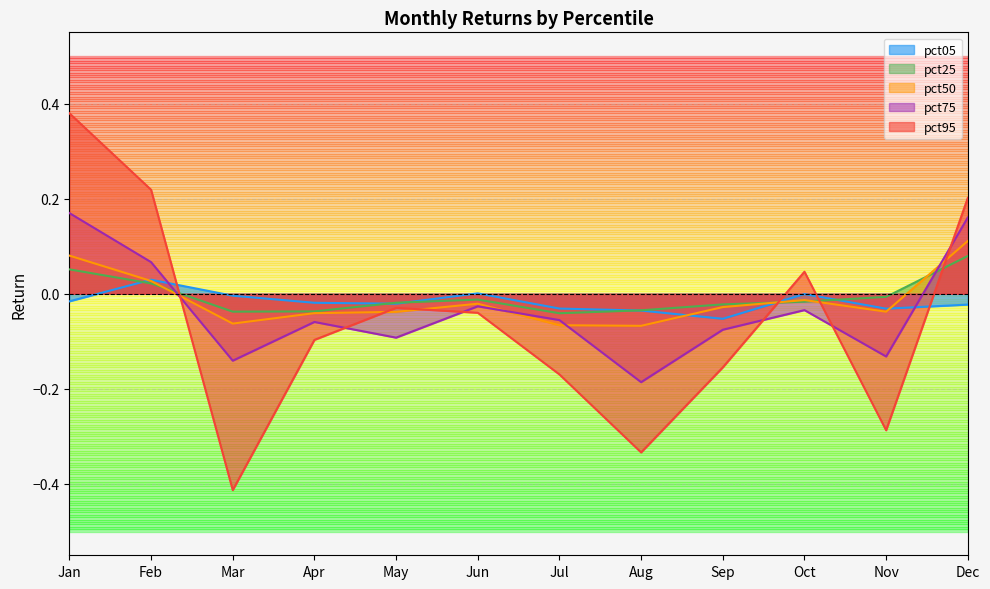

How many lines are shown in the chart?

5